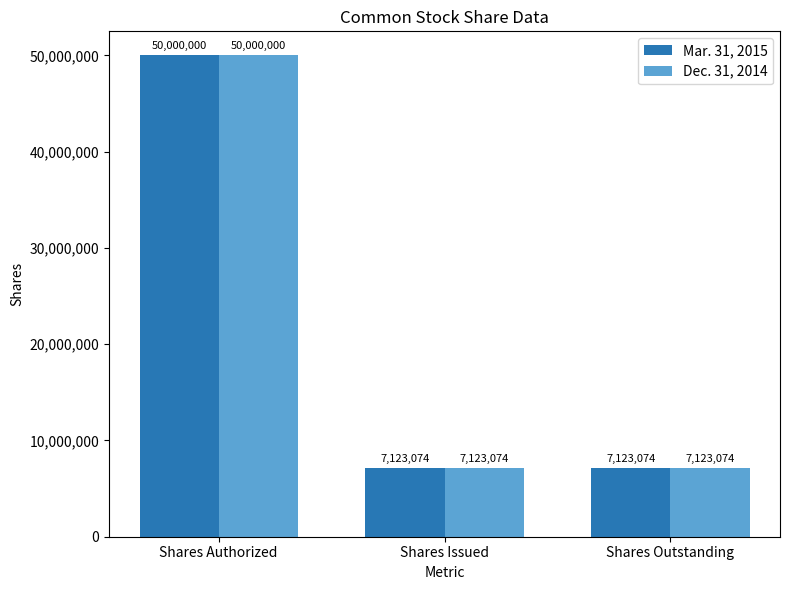

How many bars are there in total?

6